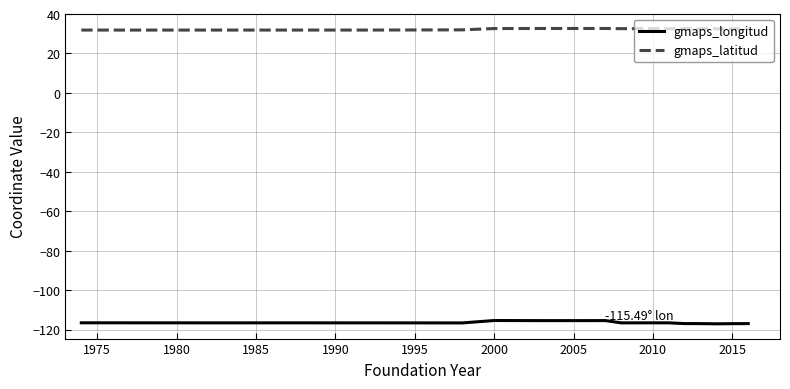

List the series in order of their peak value, highest first.

gmaps_latitud, gmaps_longitud